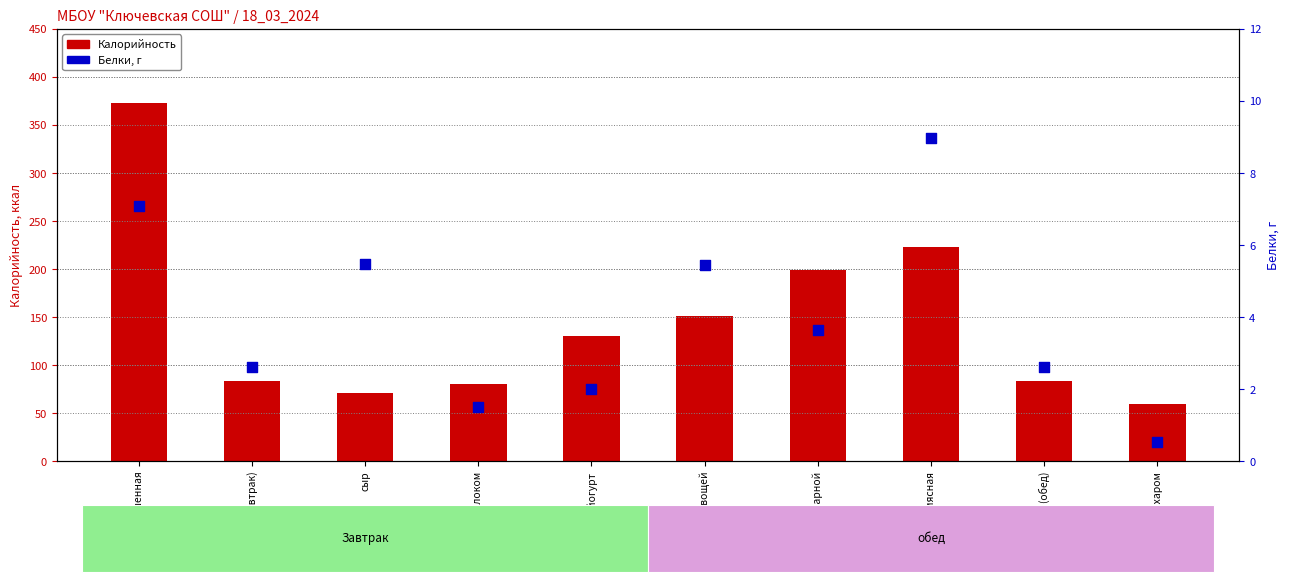

Which series reaches the minimum Y coordinate?

Белки, г